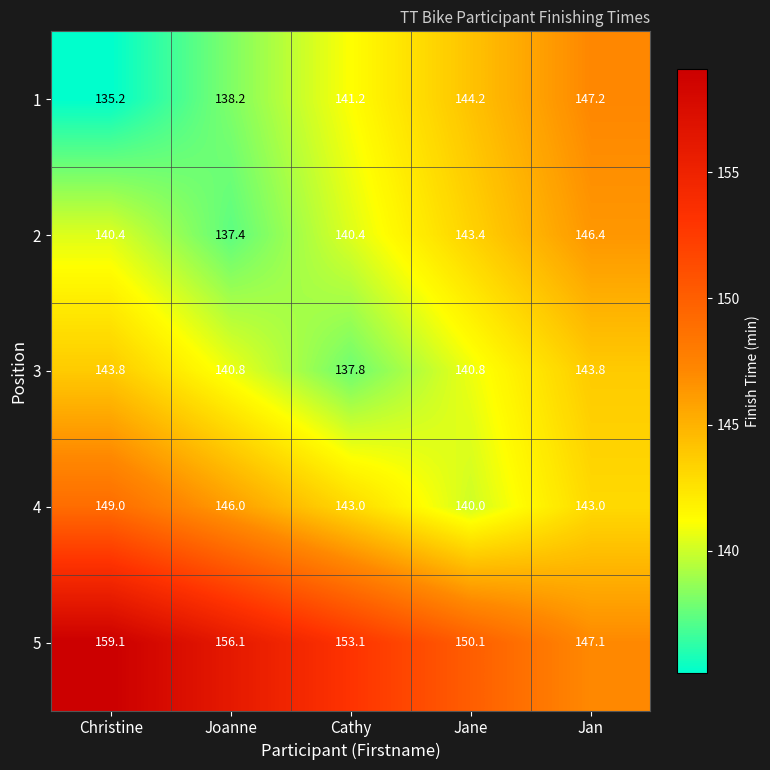

The value of 5 at Cathy is 153.1. True or false?

True